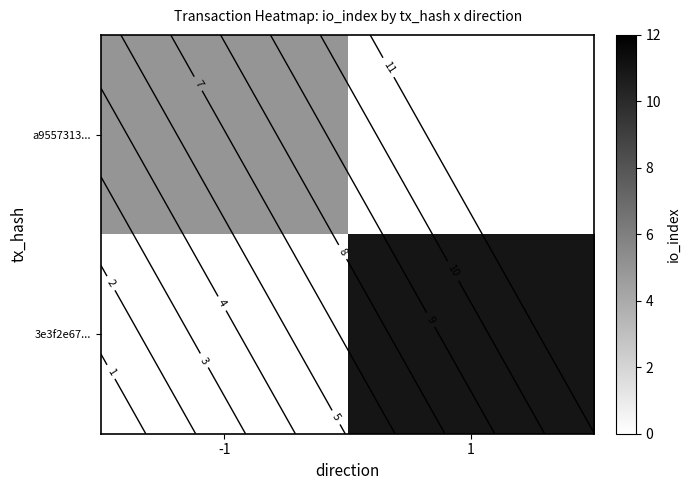

Is the value of 3e3f2e67... at 1 greater than the value of a9557313... at 1?

Yes